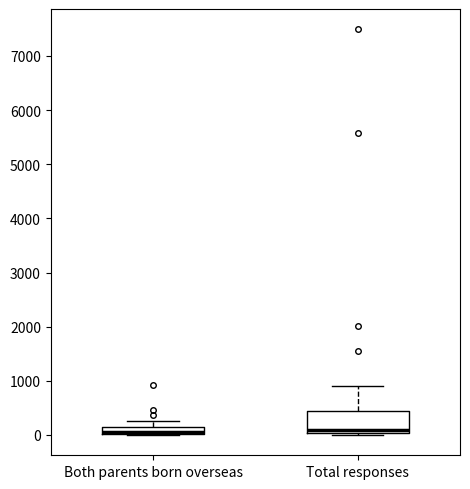

Where does the upper whisker of the box for Total responses end on the y-axis? The values are not printed on the chart, so give them approximately, as read against the axis.

900